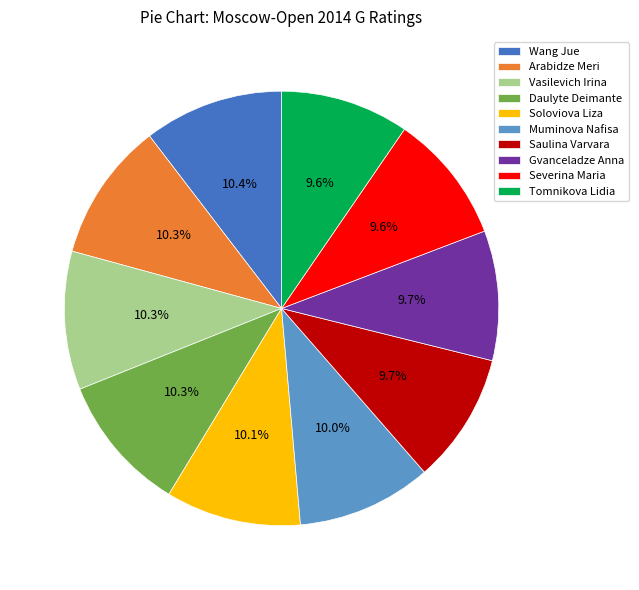

How many slices are in this pie chart?

10